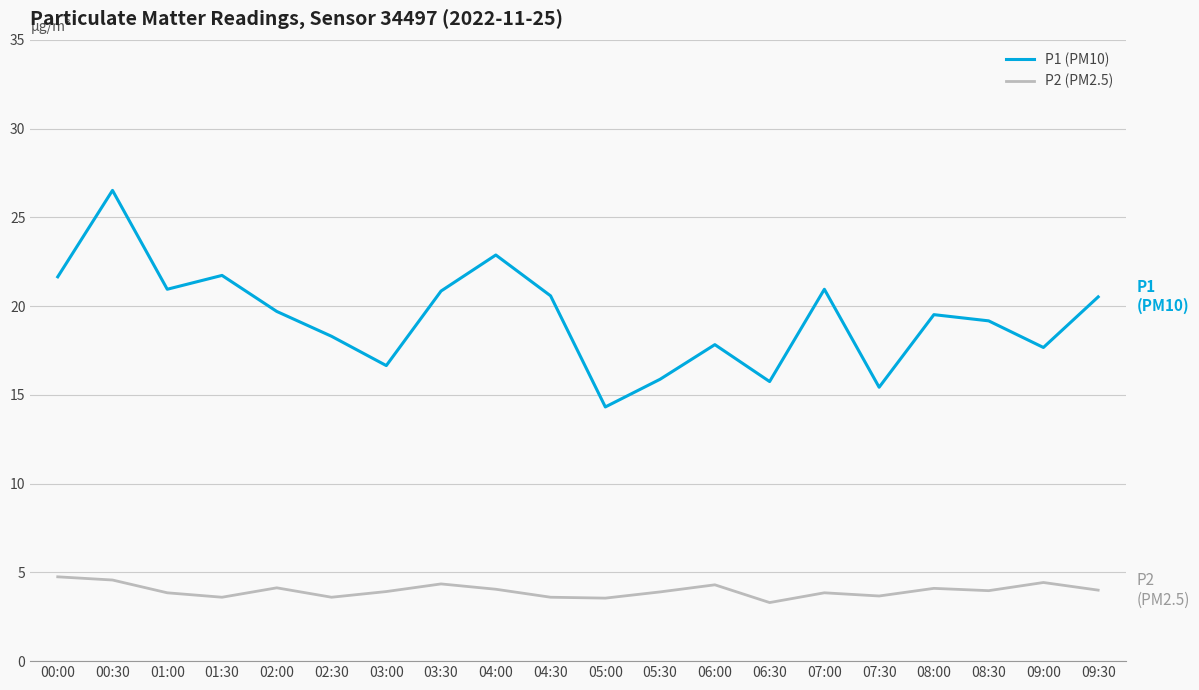

Which category has the highest value in the P1 (PM10) series?

00:30